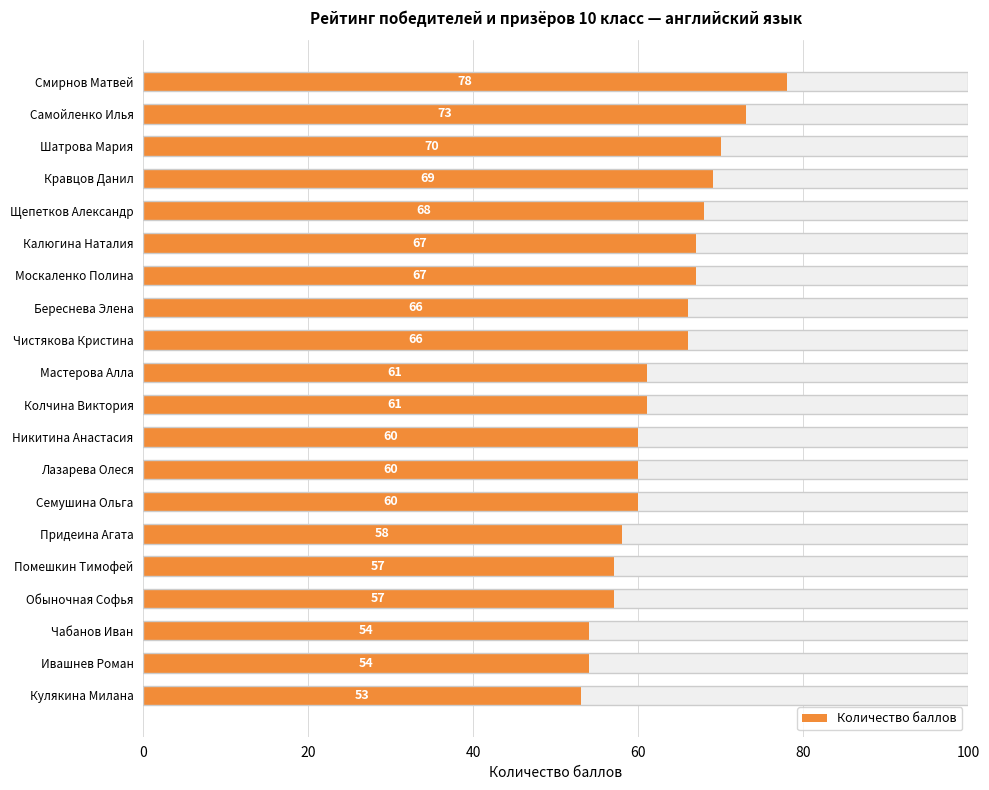

What is the sum of the values at Мастерова Алла and Семушина Ольга?

121